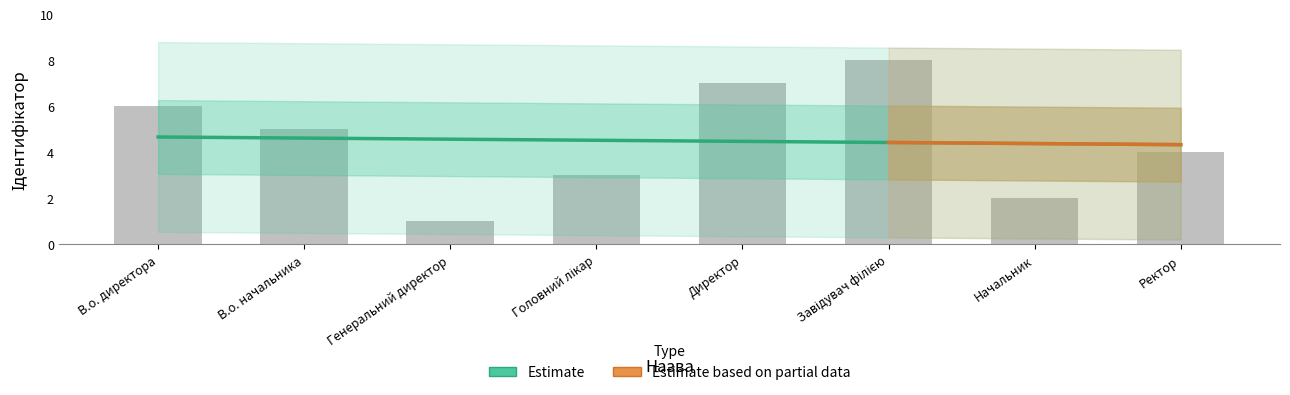

How many bars are there in total?

8